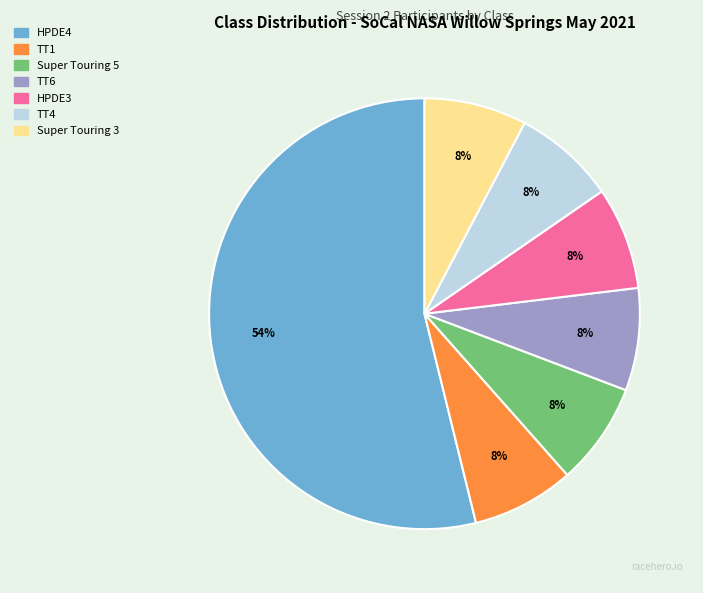

Combined, do Super Touring 5 and TT6 account for over 50%?

No